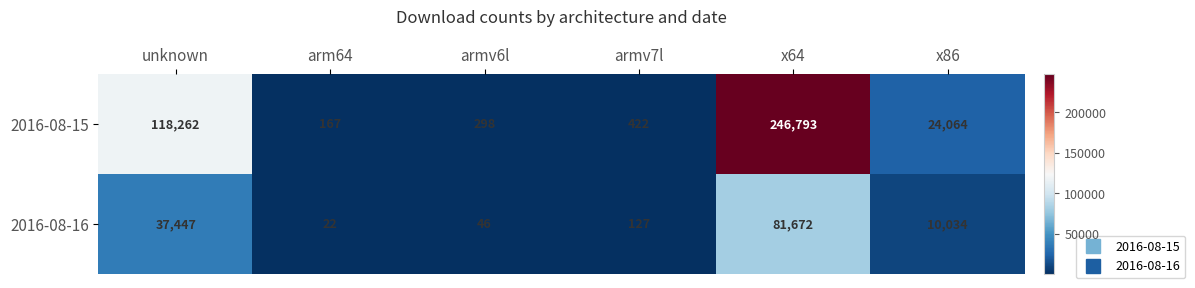

Reading left to right, what are all the values shown in this chart?

2016-08-15: 118262	167	298	422	246793	24064
2016-08-16: 37447	22	46	127	81672	10034